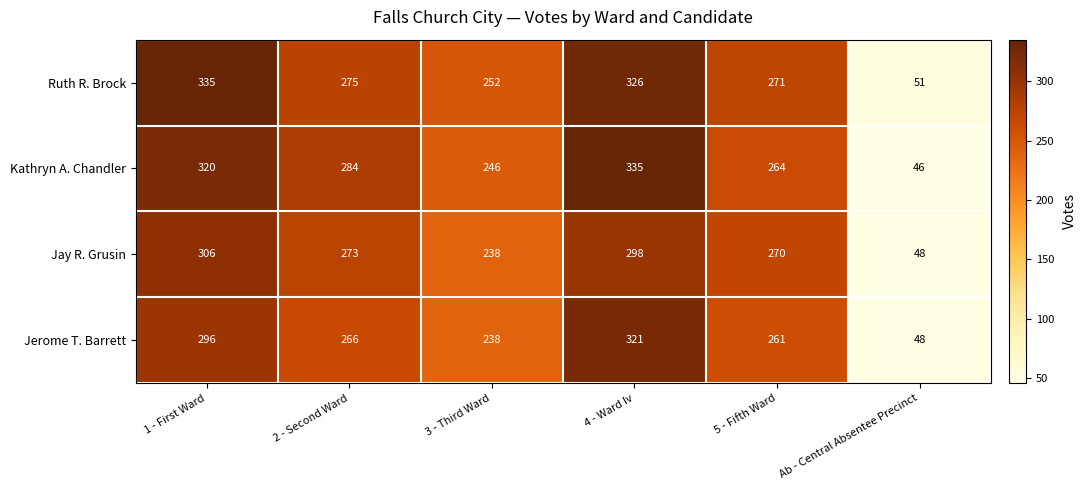

What is the difference between the maximum and minimum values in the Jay R. Grusin series?

258